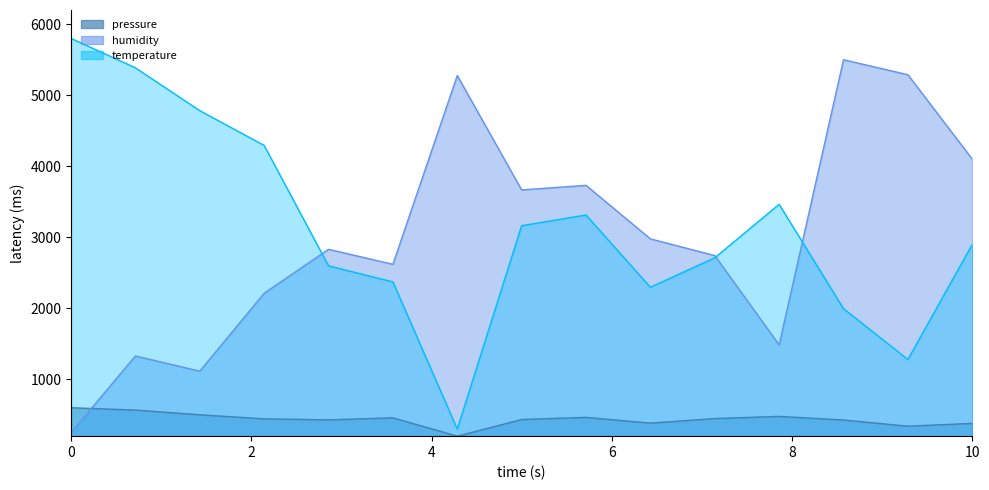

In humidity, how many points are higher than both neighbors (excluding endpoints)?

5